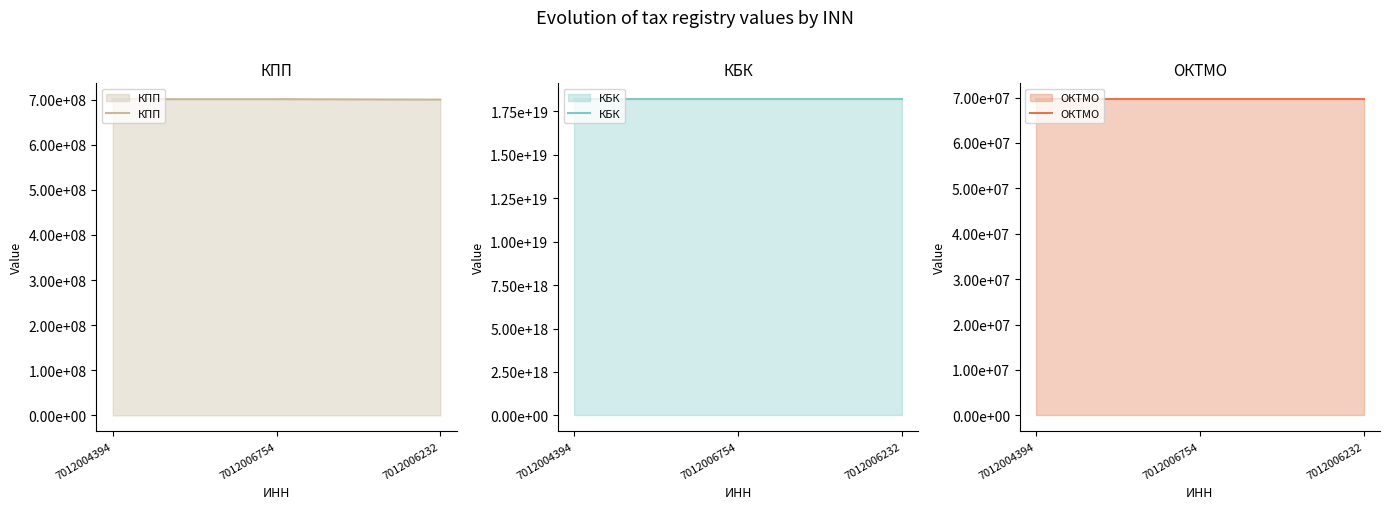

What is the difference between the highest and lowest values at 7012006232?

18210606033030350848